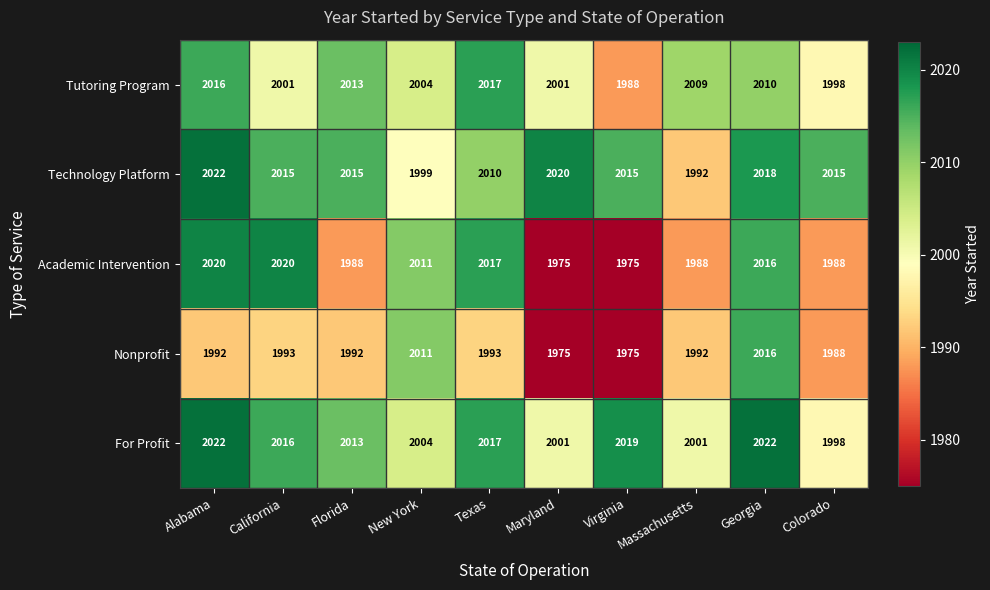

What is the difference between the maximum and minimum values in the For Profit series?

24